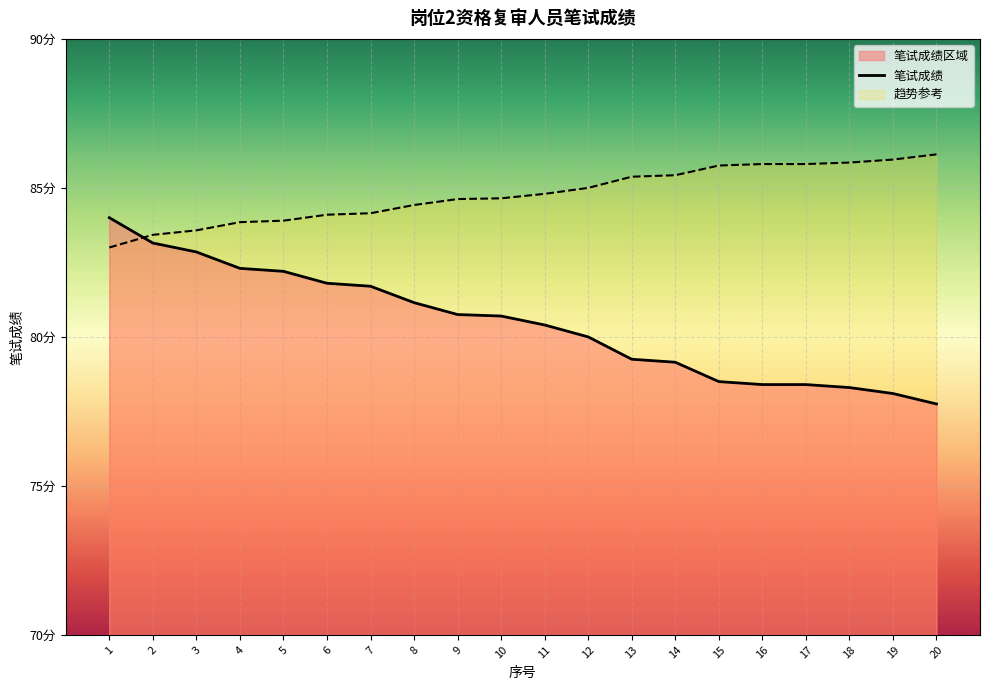

What is the sum of the values at 8 and 12?

161.2